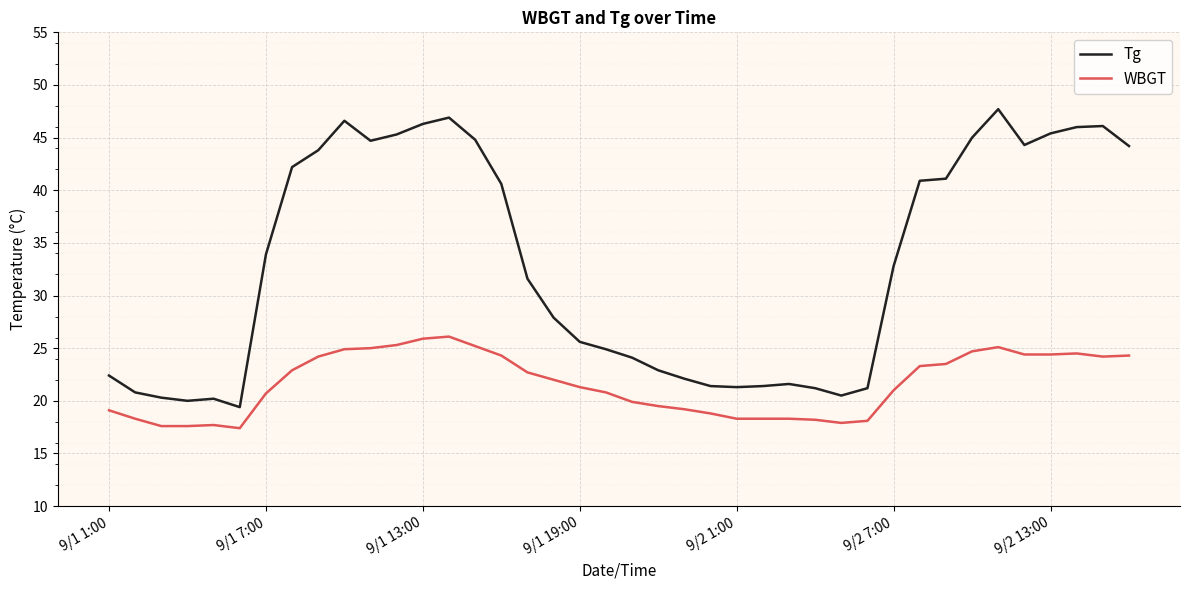

How many lines are shown in the chart?

2